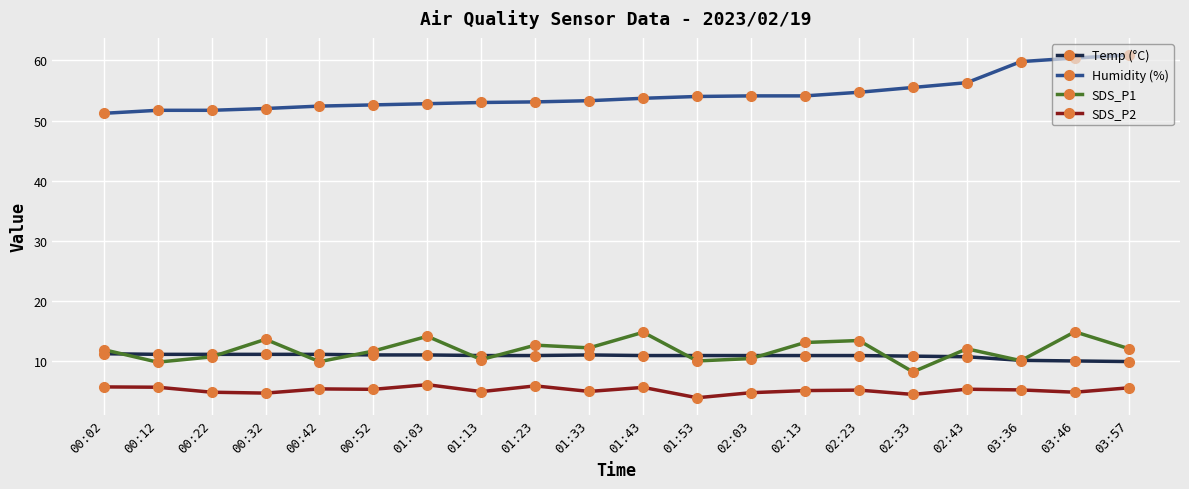

What is the difference between the second highest and minimum values in the Temp (°C) series?

1.2